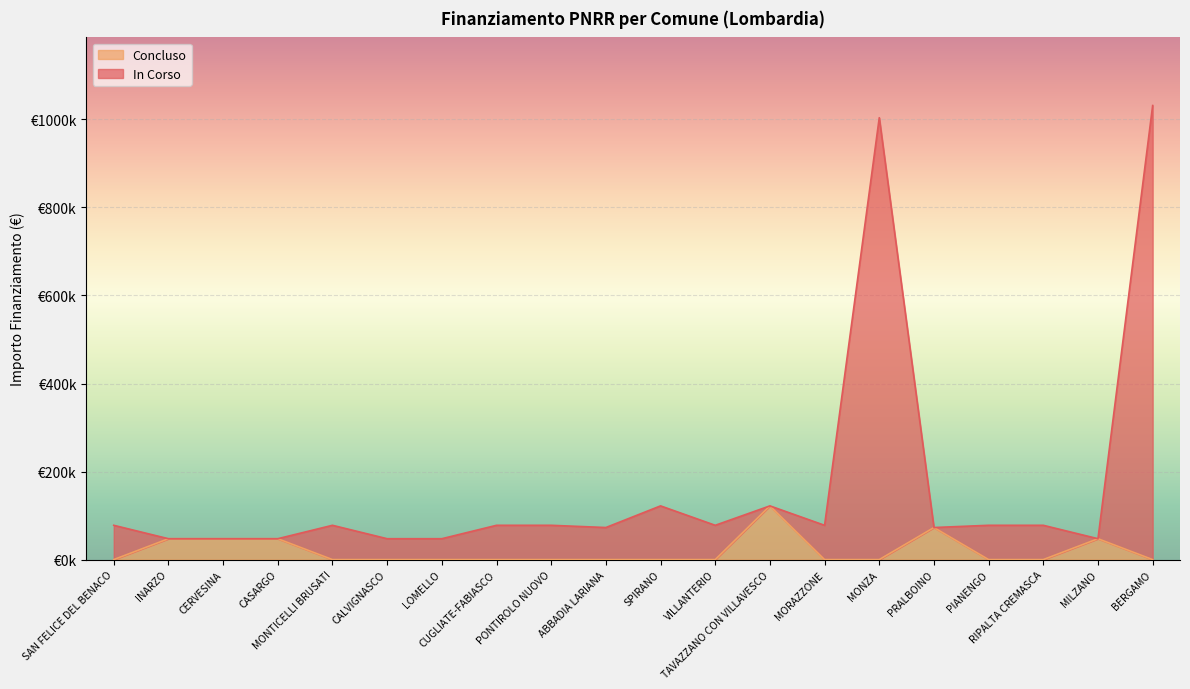

What is the maximum value for IMPORTO FINANZIAMENTO REGIS?

1031574